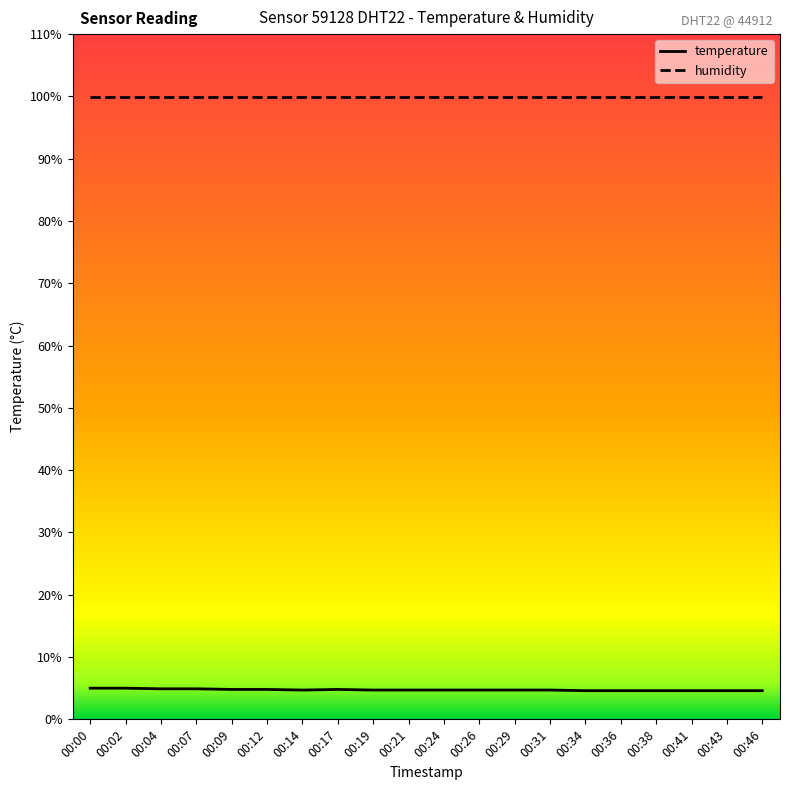

Is it true that humidity equals 52.1 at 00:24?

False